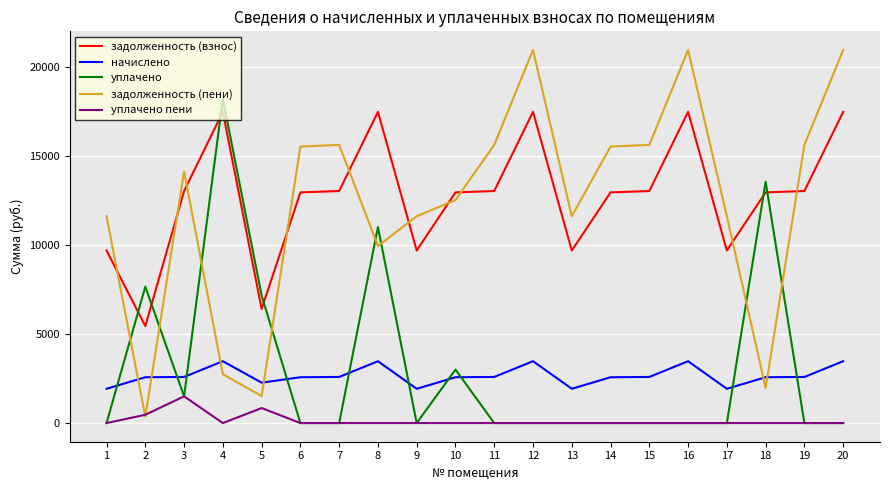

What is the average value of the задолженность (пени) series?

12290.8